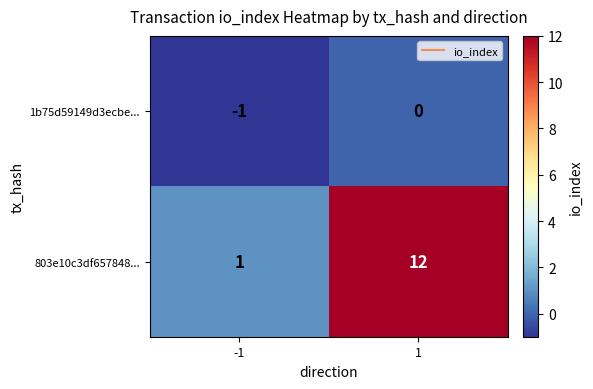

What is the maximum value shown in the chart?

12